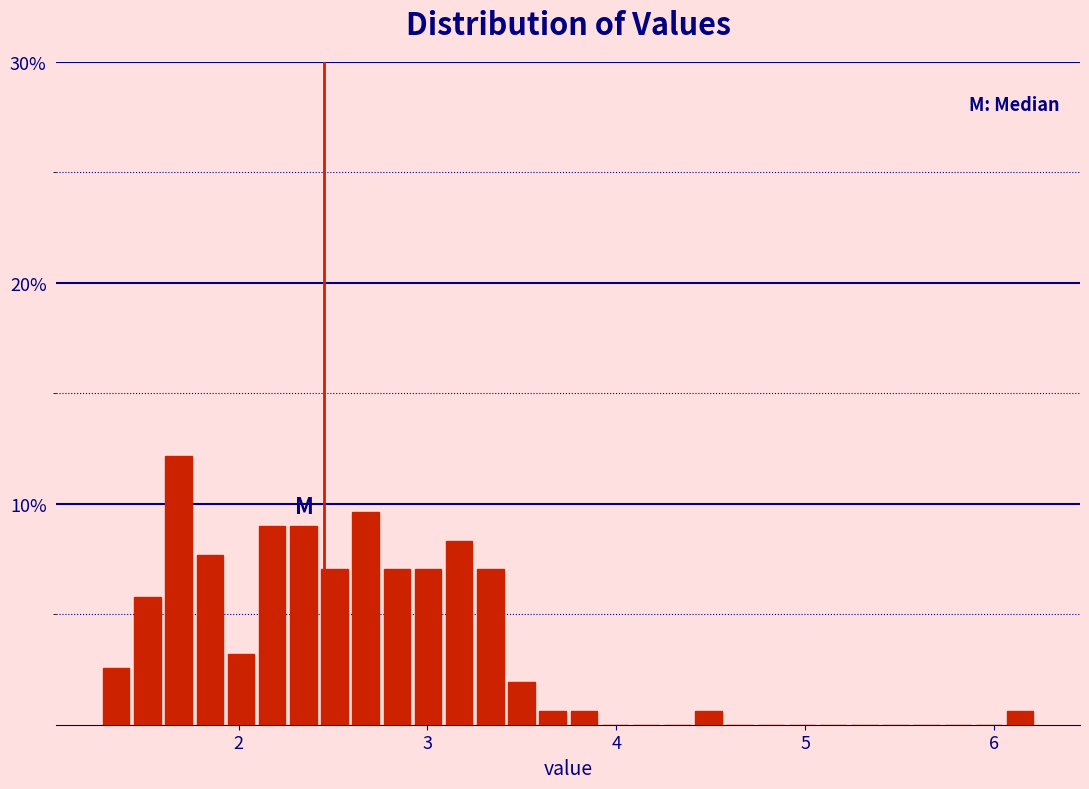

Around what value on the x-axis is the tallest bar? Give the approximate position of its centre, as read against the axis.

1.7